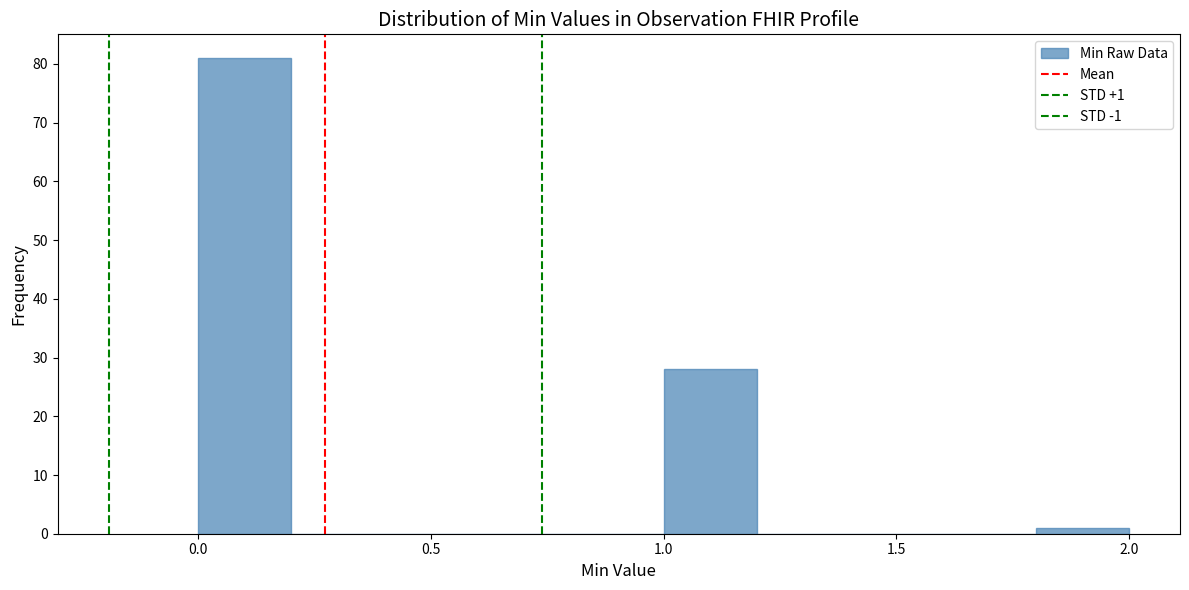

Over which range of the x-axis is the bar tallest?

0.0 to 0.2